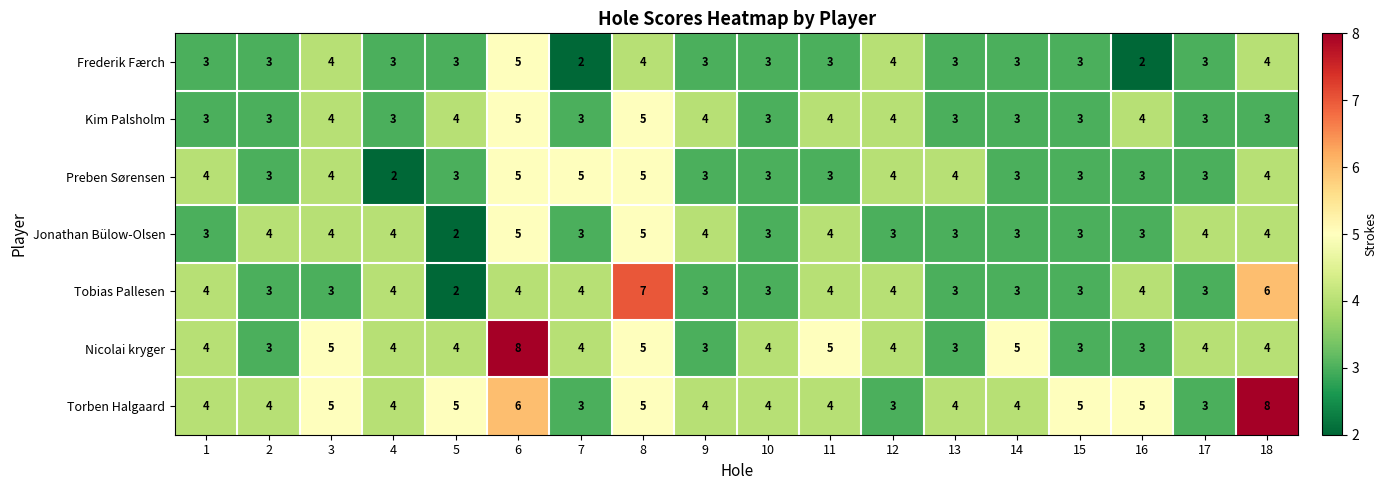

Which series changed the most between 6 and 18?

Nicolai kryger